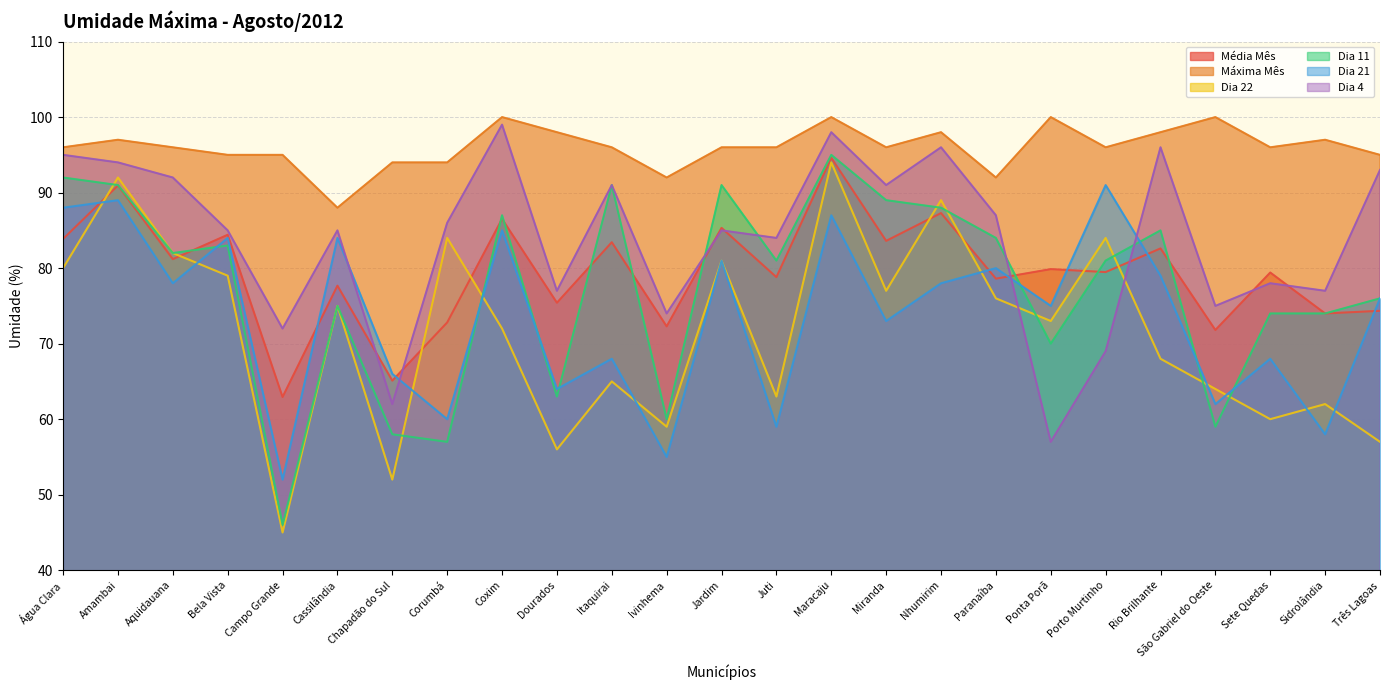

What is the difference between the second highest and second lowest values in the Dia 21 series?

34.0